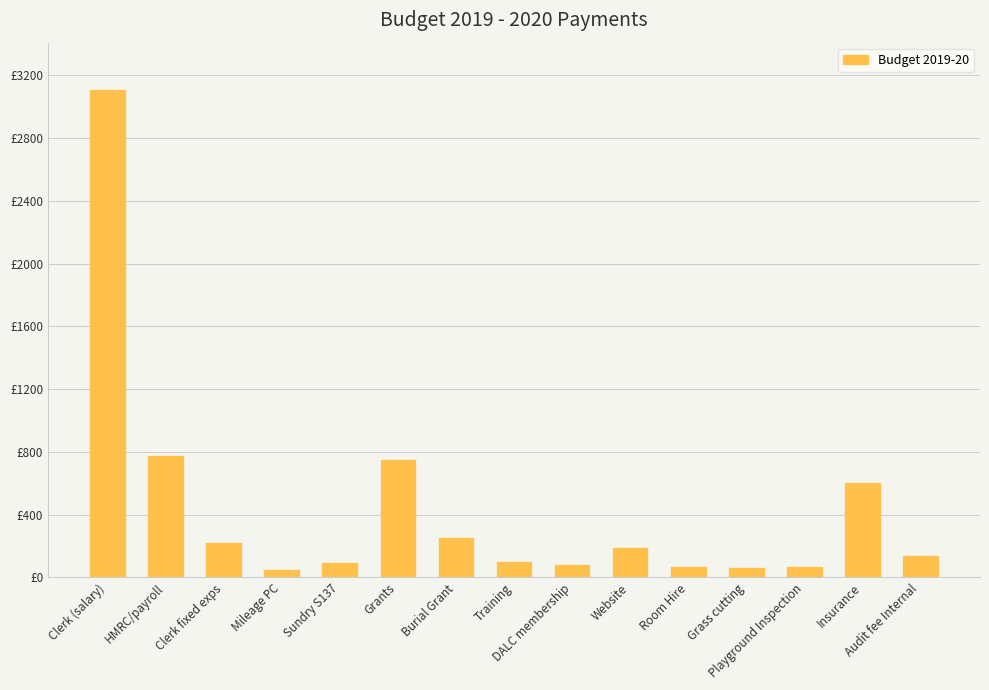

What is the sum of the values at Room Hire and Website?

258